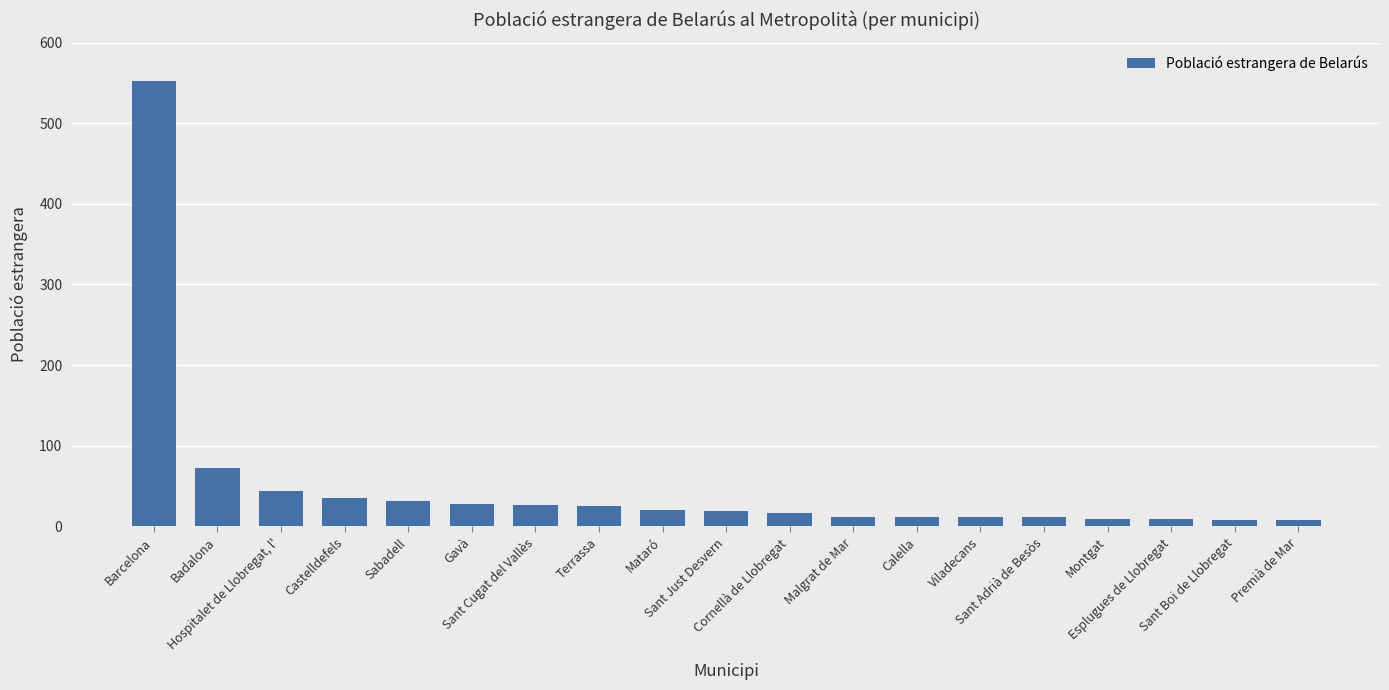

What is the maximum value shown in the chart?

552